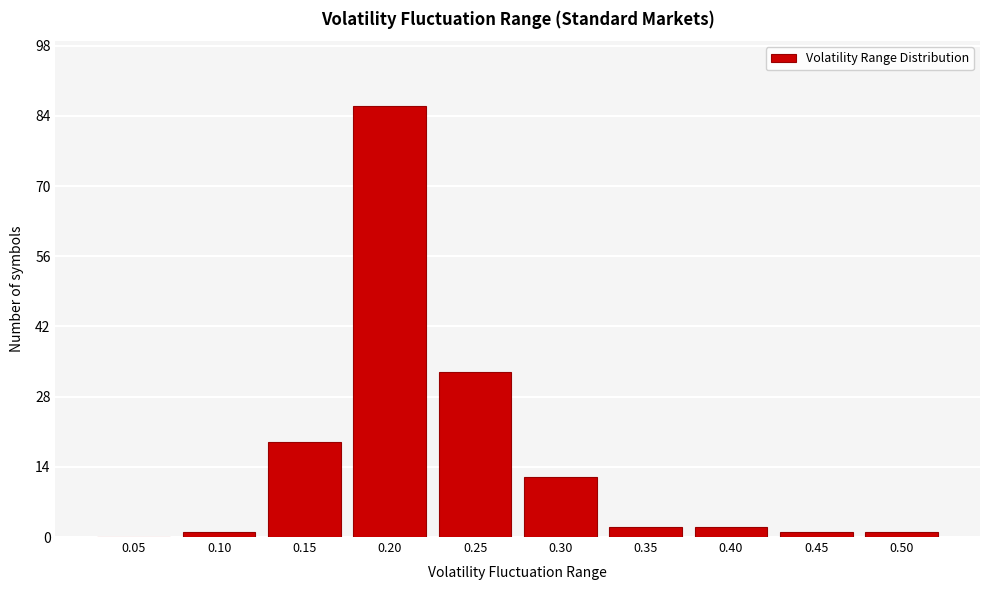

Reading right to left, extract all data points from this chart.

0.50=1	0.45=1	0.40=2	0.35=2	0.30=12	0.25=33	0.20=86	0.15=19	0.10=1	0.05=0